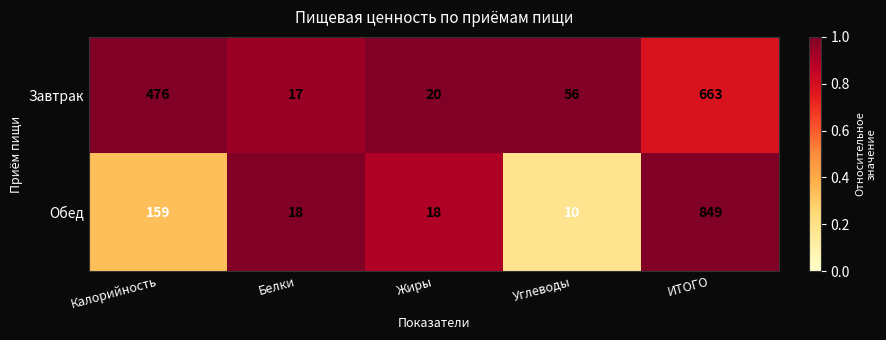

At which category is the sum across all series the highest?

ИТОГО